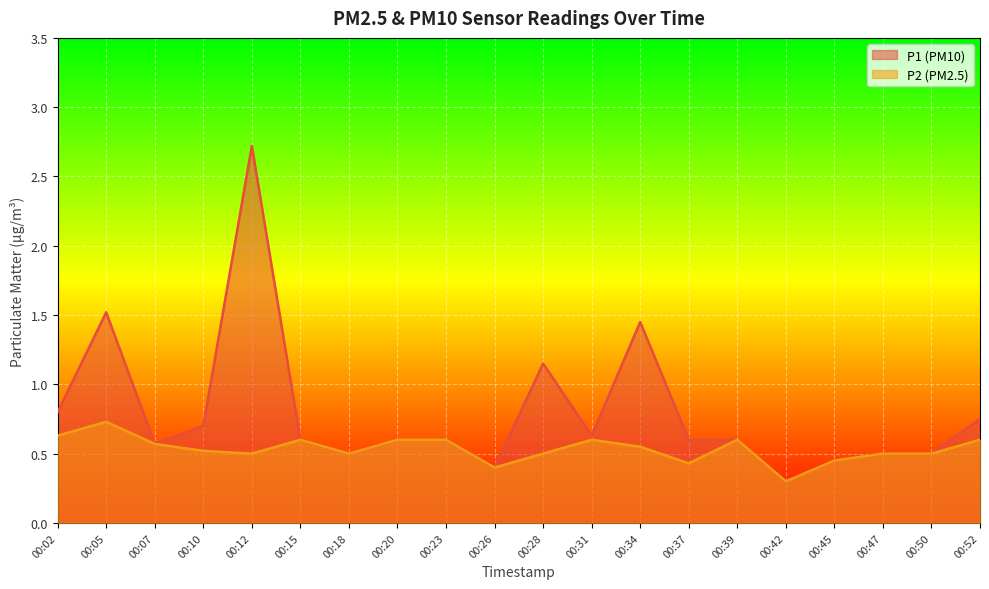

True or false: P1 and P2 cross at least once.

False